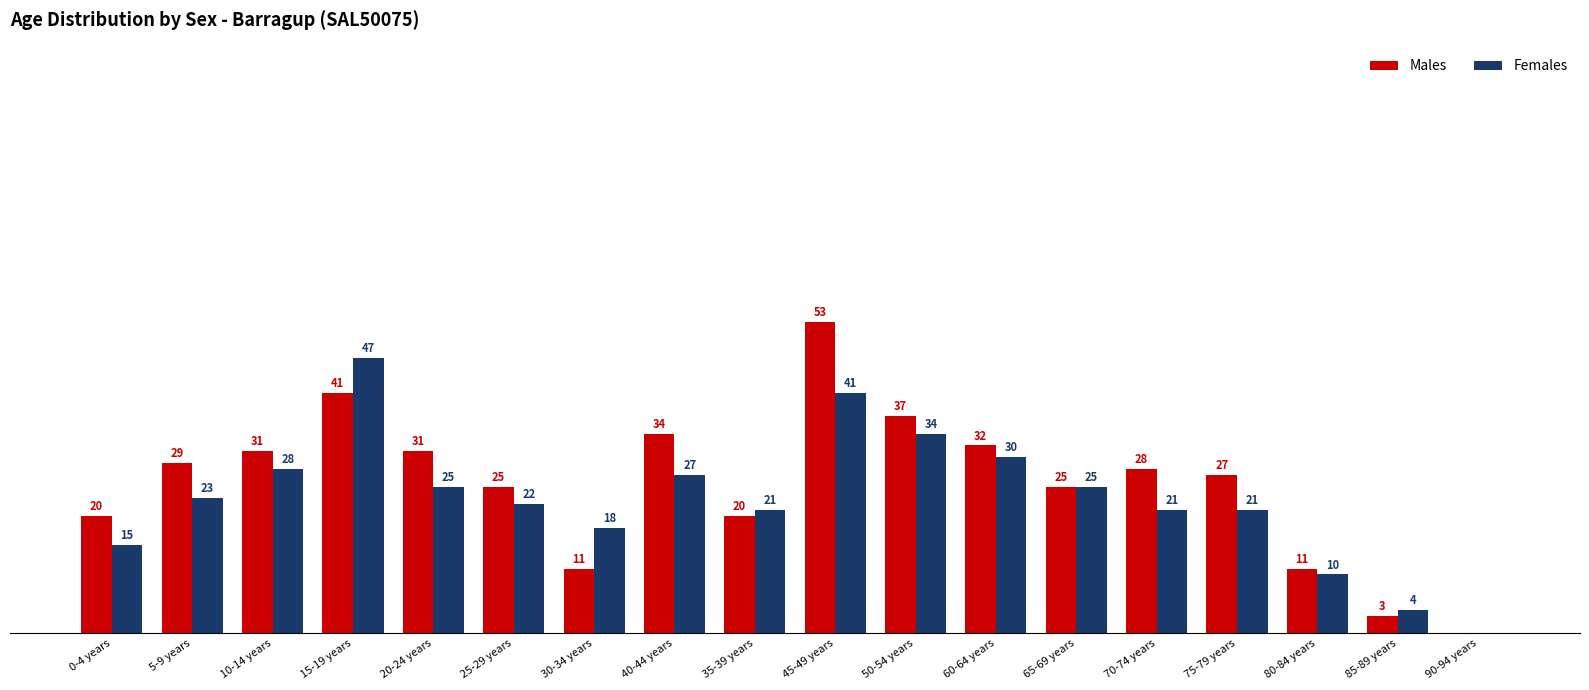

Between 25-29 years and 30-34 years, which series saw the biggest shift?

Males